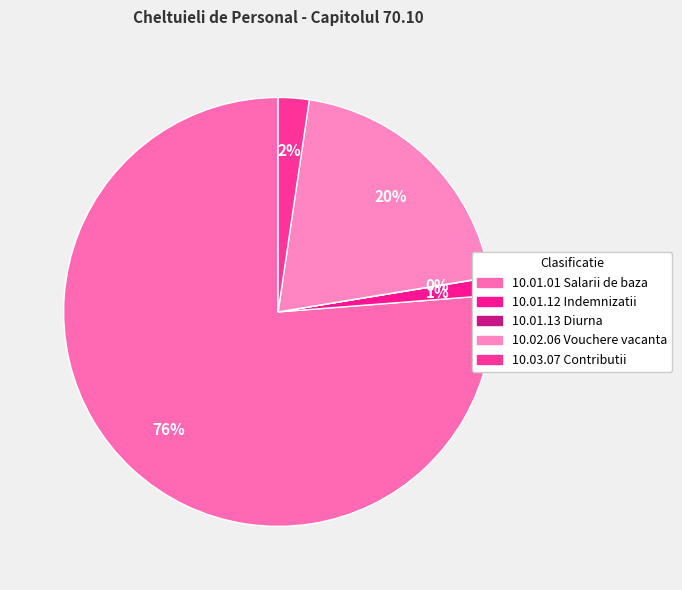

Which slice is the largest?

10.01.01 Salarii de baza